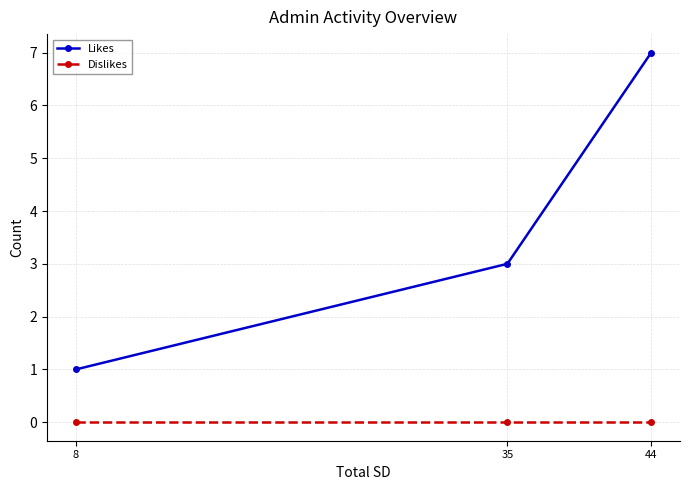

True or false: Likes has a value of 3 at 35.

True